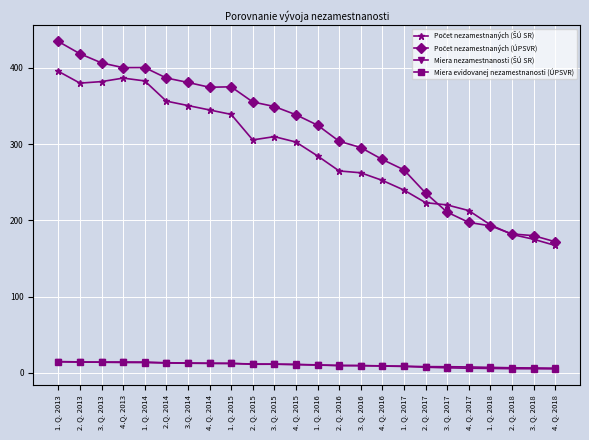

What position from the right is 4.Q. 2013?

21